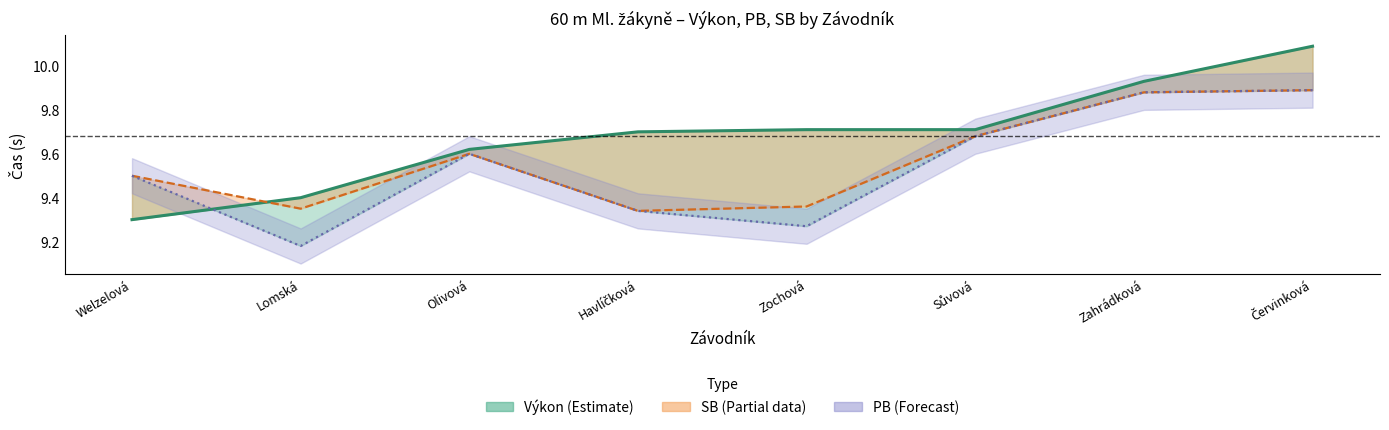

Reading left to right, list all the values displayed in this chart.

Výkon: 9.3	9.4	9.6	9.7	9.7	9.7	9.9	10.1
SB: 9.5	9.3	9.6	9.3	9.4	9.7	9.9	9.9
PB: 9.5	9.2	9.6	9.3	9.3	9.7	9.9	9.9